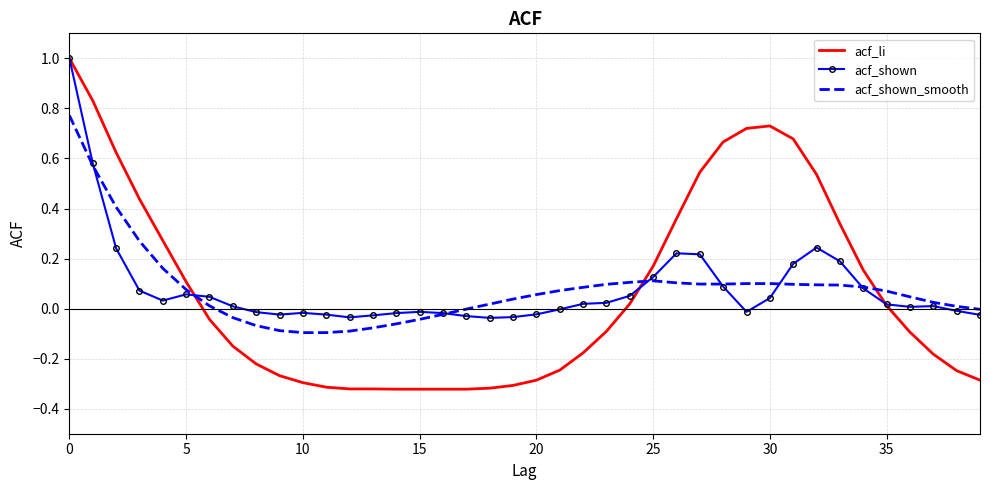

What are all the series names shown in the legend?

acf_li, acf_shown, acf_shown_smooth